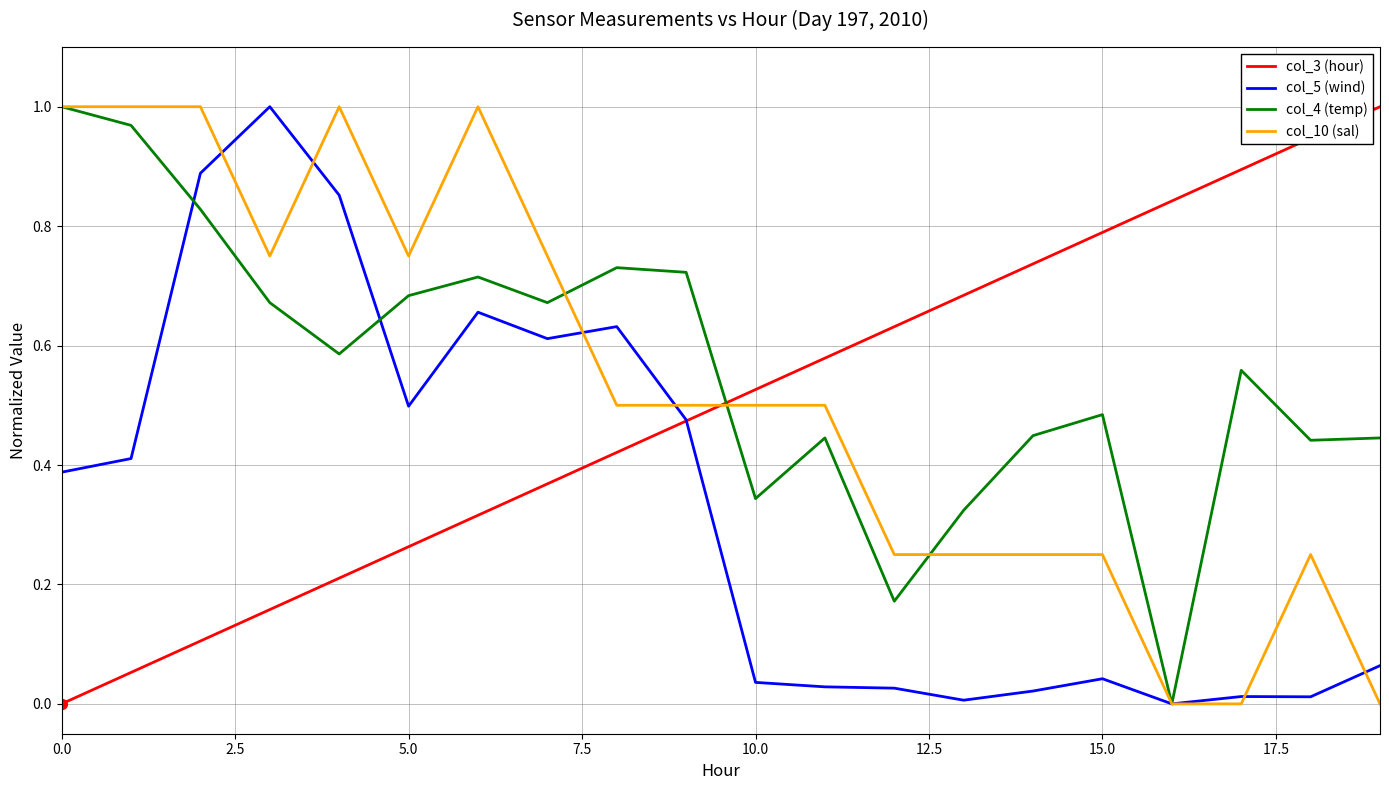

Which series ends up on top after the final intersection of col_3 (hour) and col_4 (temp)?

col_3 (hour)